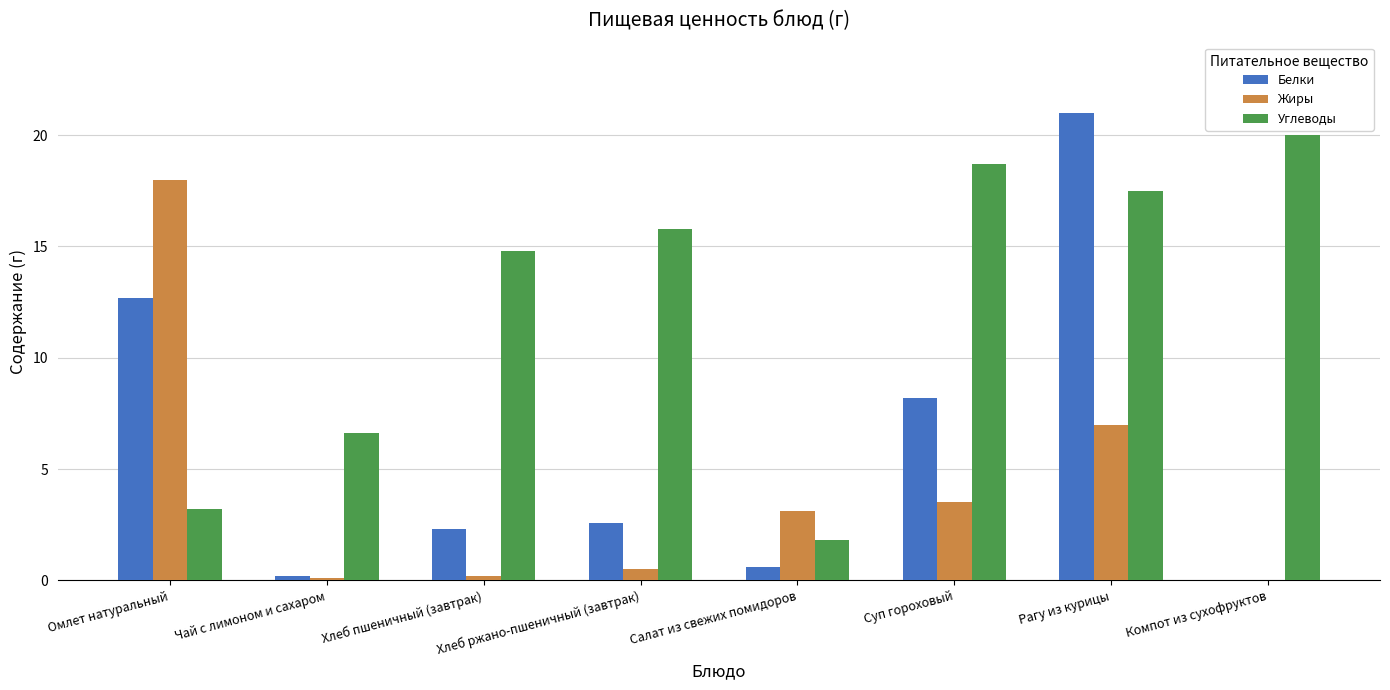

At which label is Углеводы closest to 10?

Чай с лимоном и сахаром